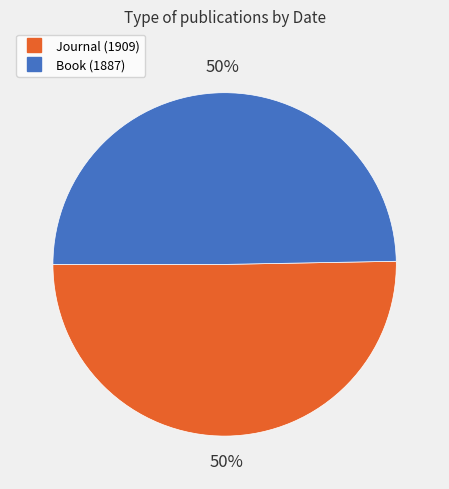

To the nearest percent, what is the average slice percentage?

50%